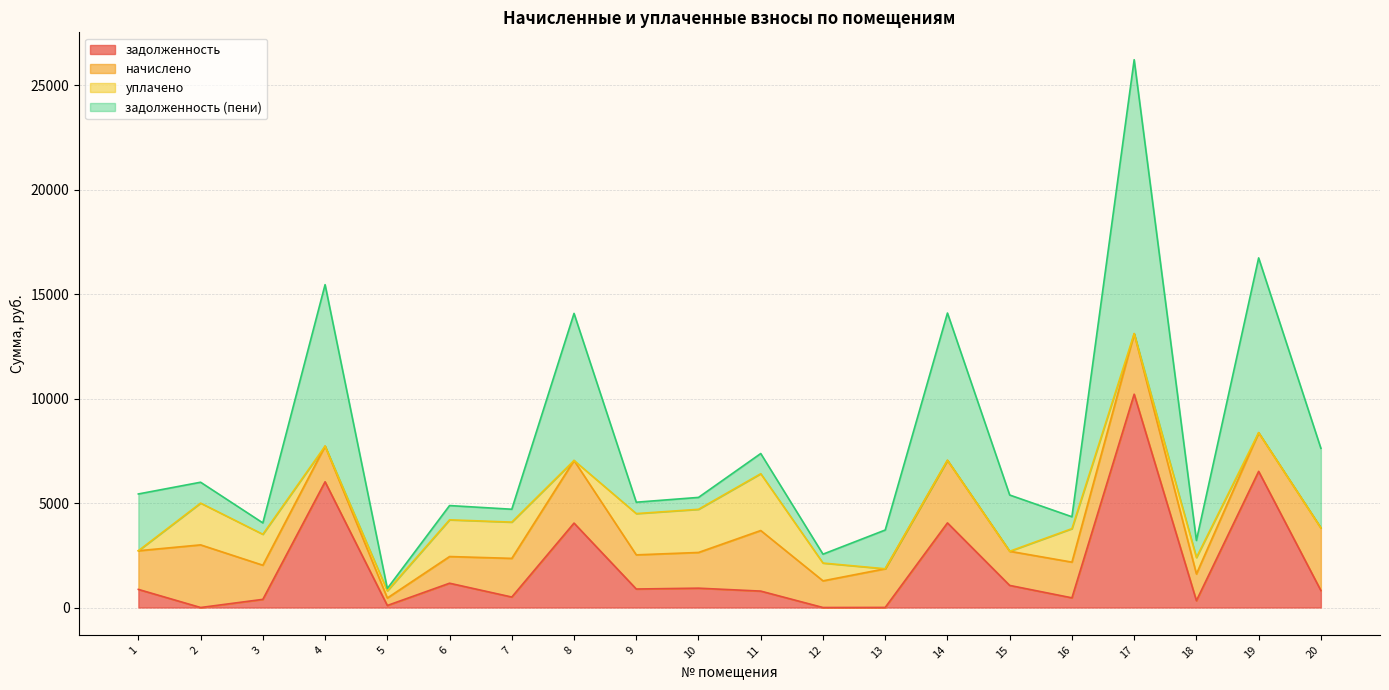

How many lines are shown in the chart?

4